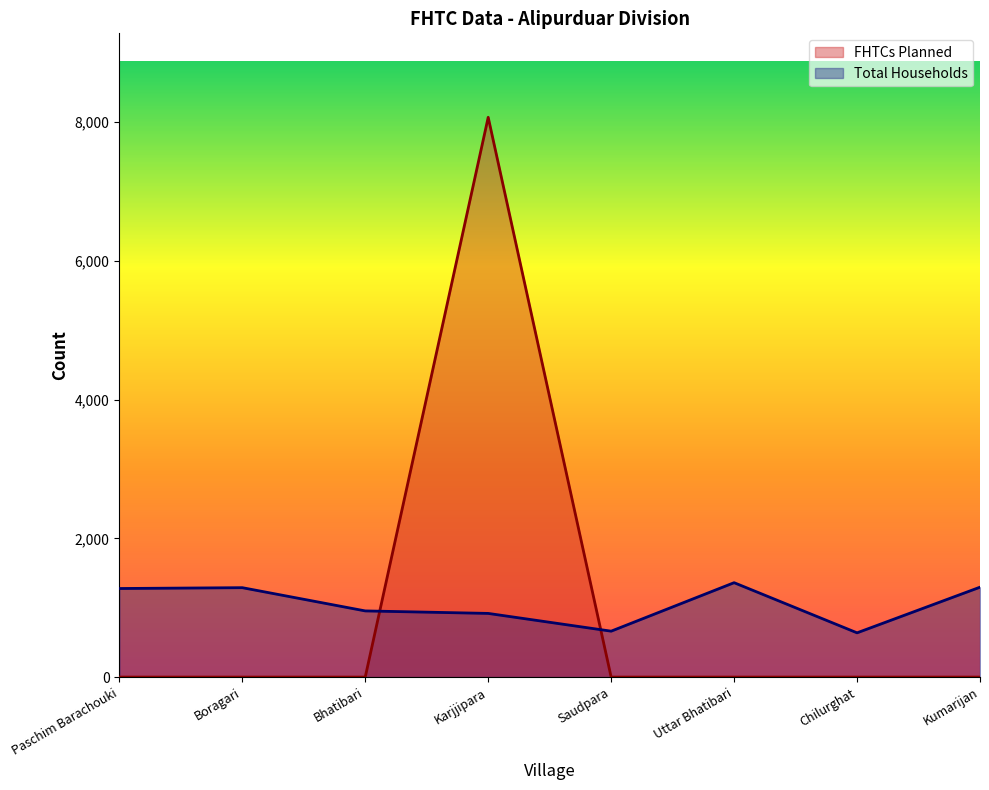

How many series are shown in this chart?

2